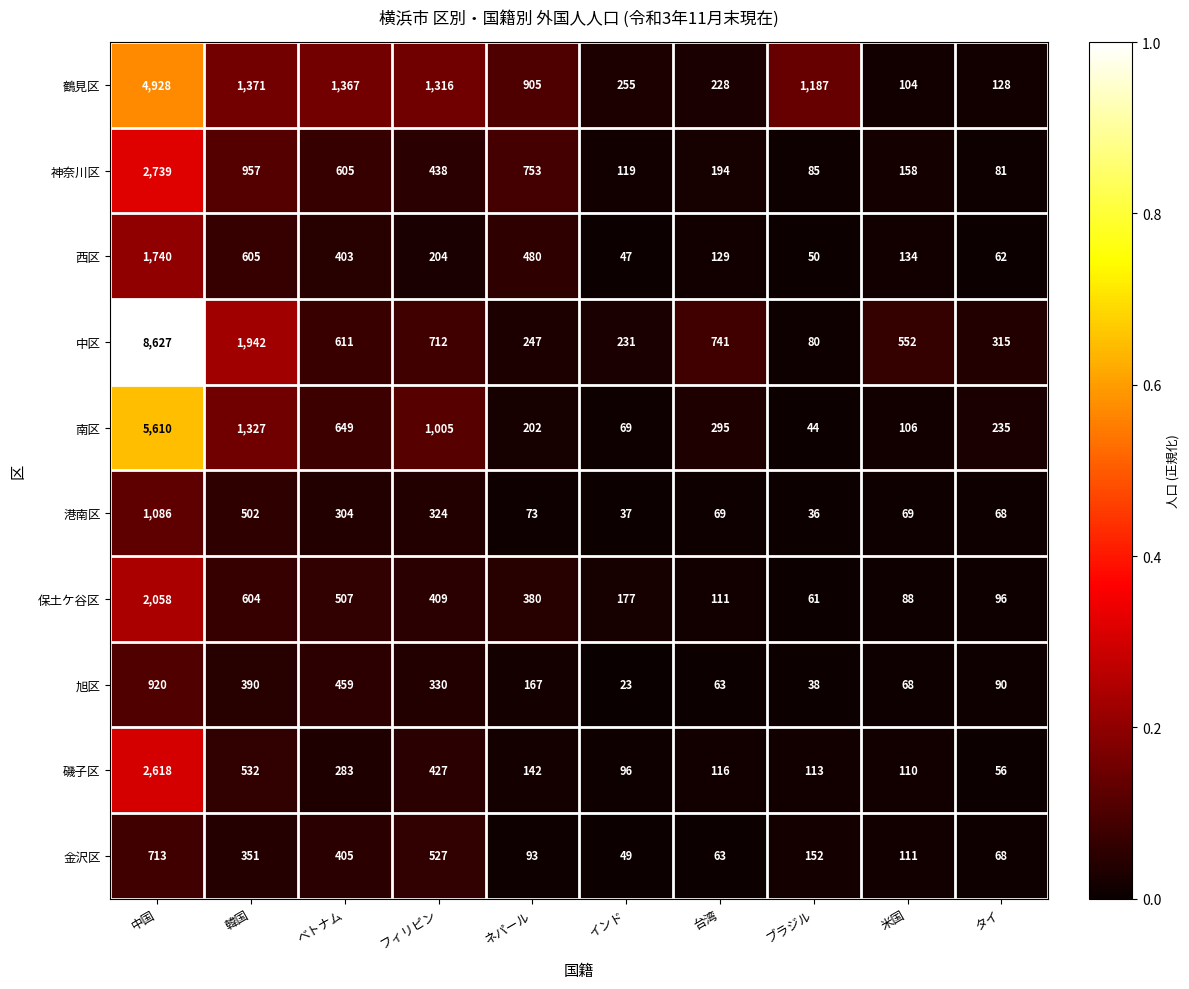

What is the sum of all 神奈川区 values?

6129